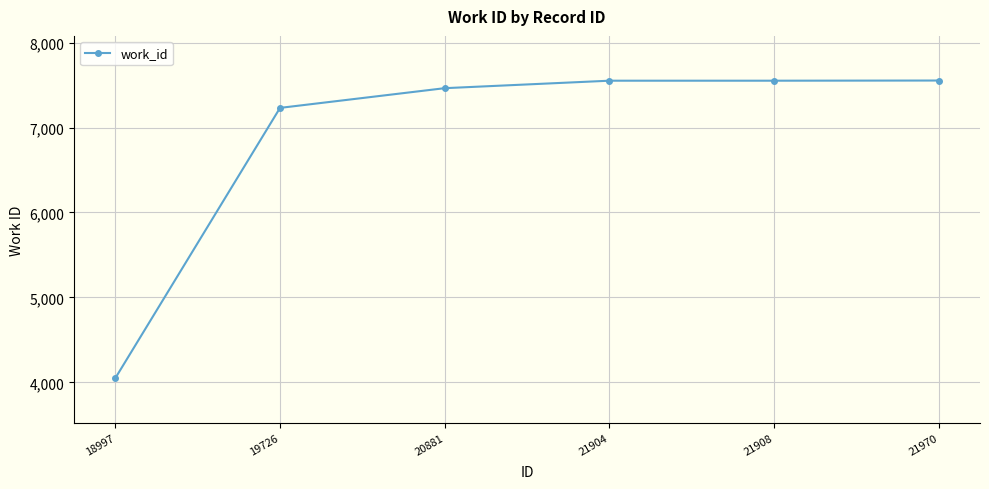

What is the difference between the second highest and second lowest values?

320